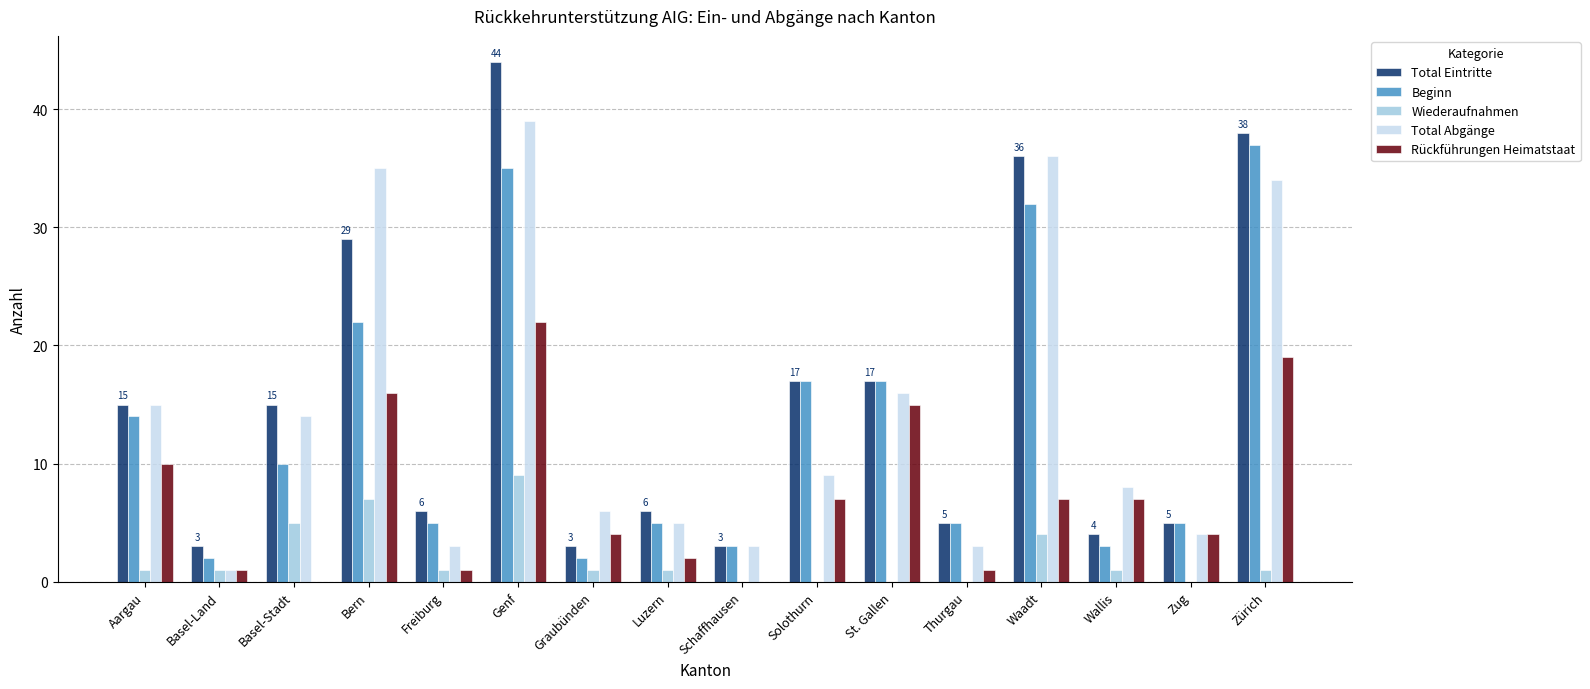

What is the sum of all Beginn values?

214